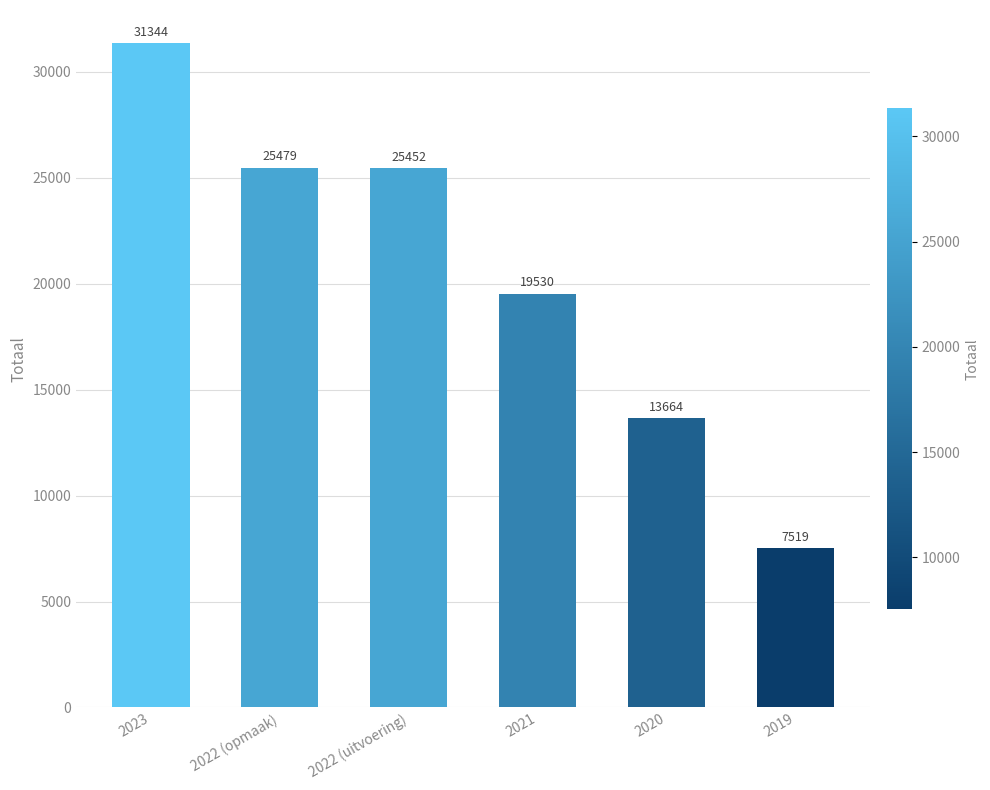

What is the difference between the second highest and minimum values?

17960